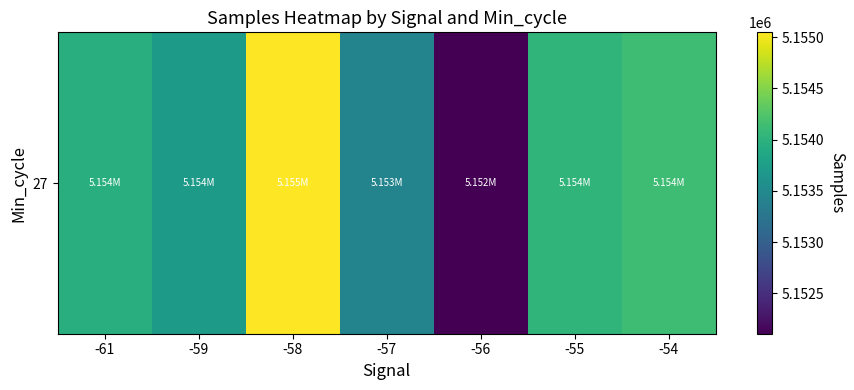

What is the difference between the values at -54 and -59?

423.7